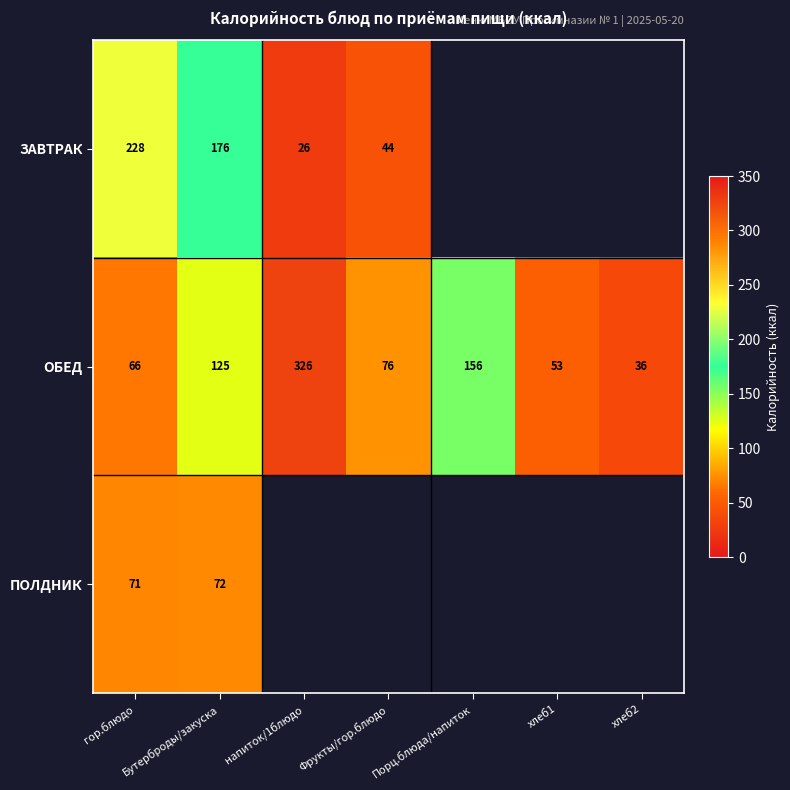

At which category is the sum across all series the highest?

Бутерброды/закуска